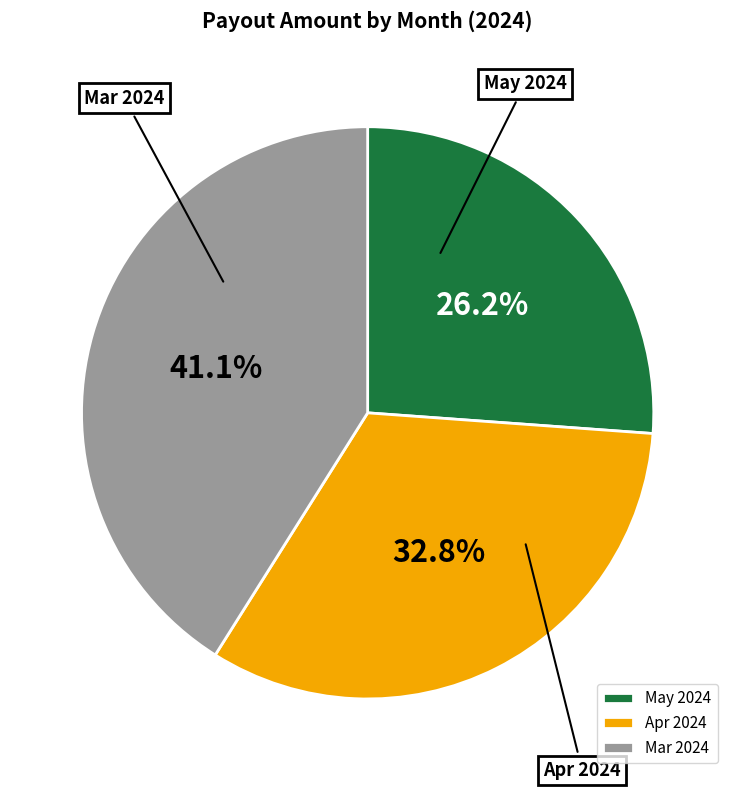

What percentage is NOT represented by Mar 2024?

58.9%